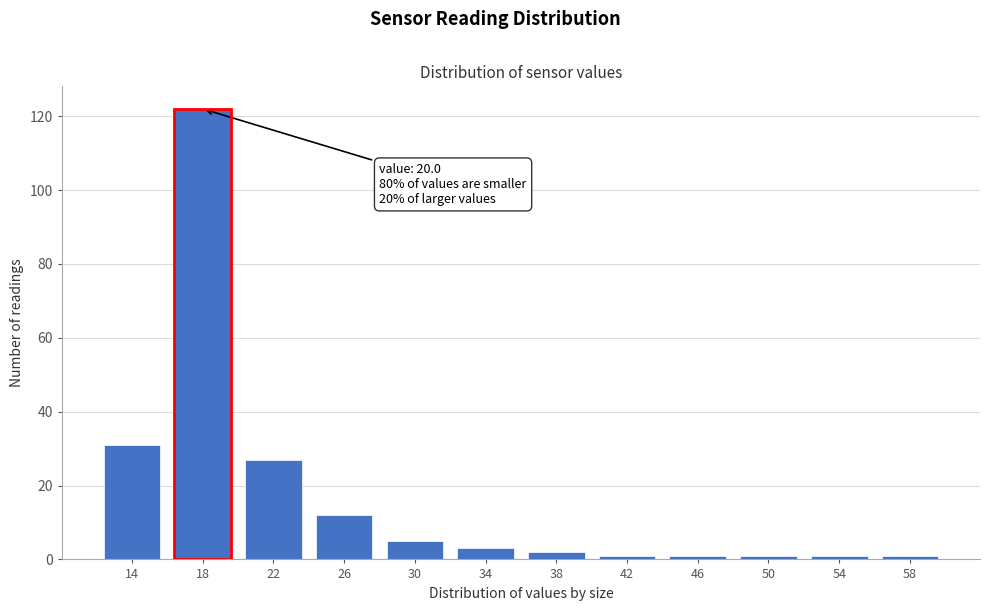

Reading left to right, extract all data points from this chart.

31	122	27	12	5	3	2	1	1	1	1	1